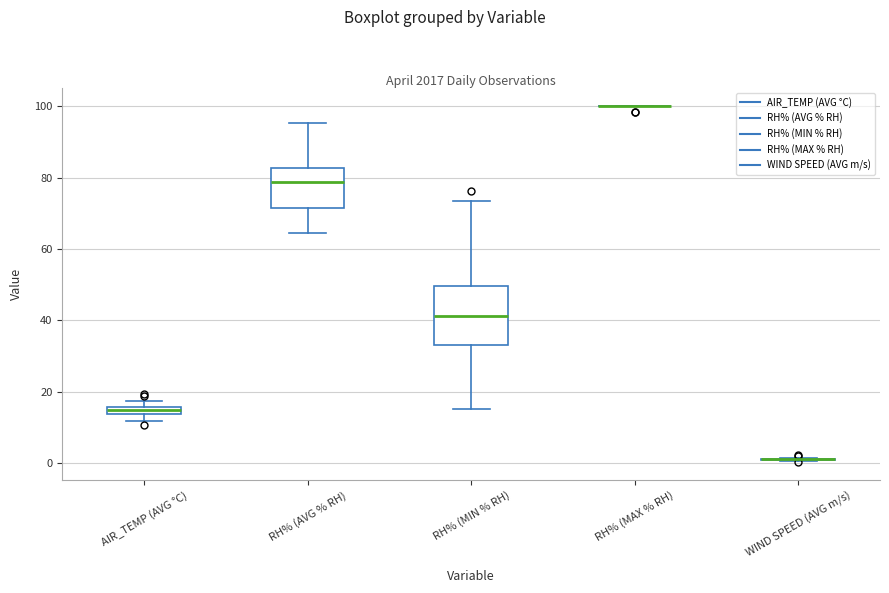

Which box is the tallest, from its lower edge to its upper edge?

RH% (MIN % RH)